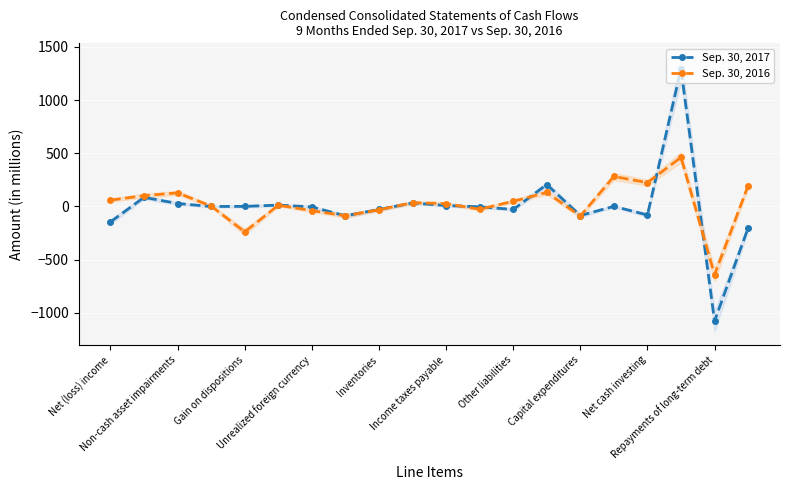

What is the lowest value of the Sep. 30, 2017 series?

-1079